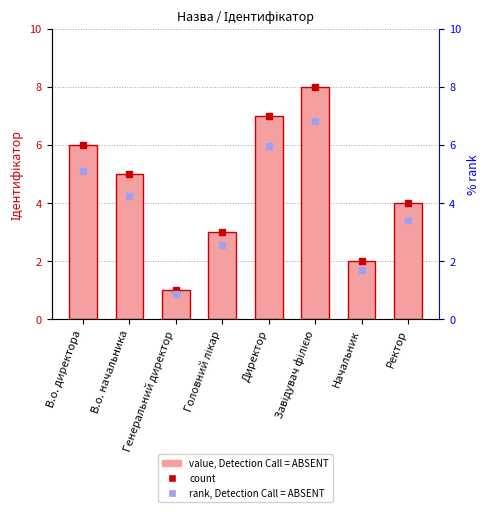

Reading right to left, extract all data points from this chart.

Ректор=4	Начальник=2	Завідувач філією=8	Директор=7	Головний лікар=3	Генеральний директор=1	В.о. начальника=5	В.о. директора=6